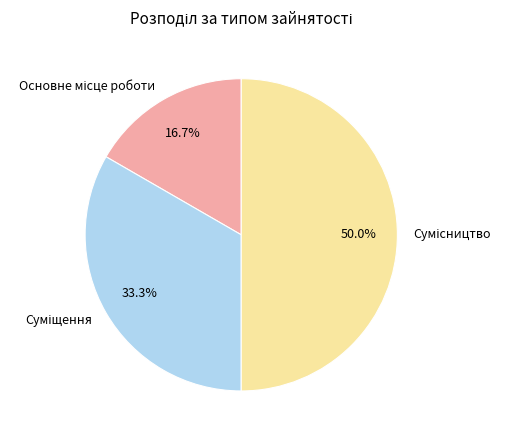

To the nearest percent, what is the average slice percentage?

33%